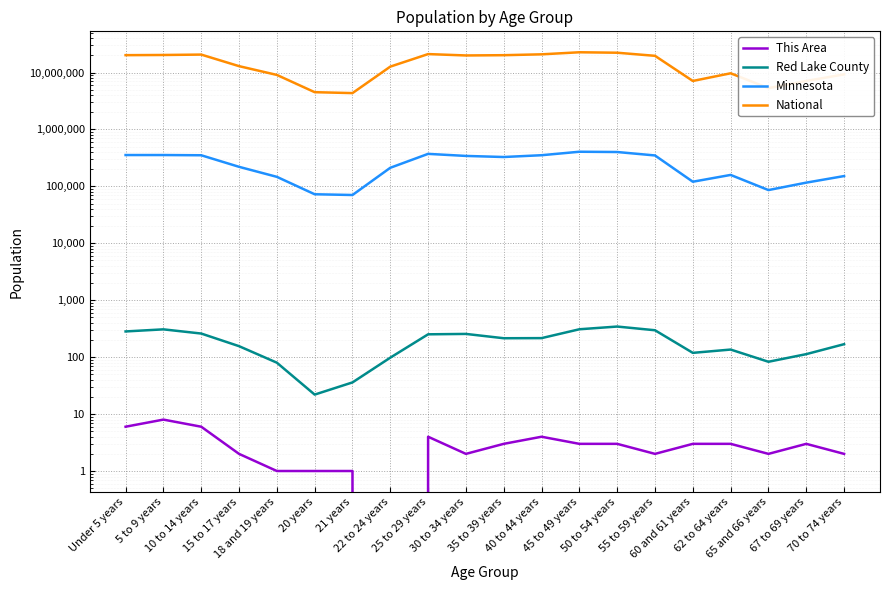

Read the Minnesota value at Under 5 years, to the nearest 50.

355500